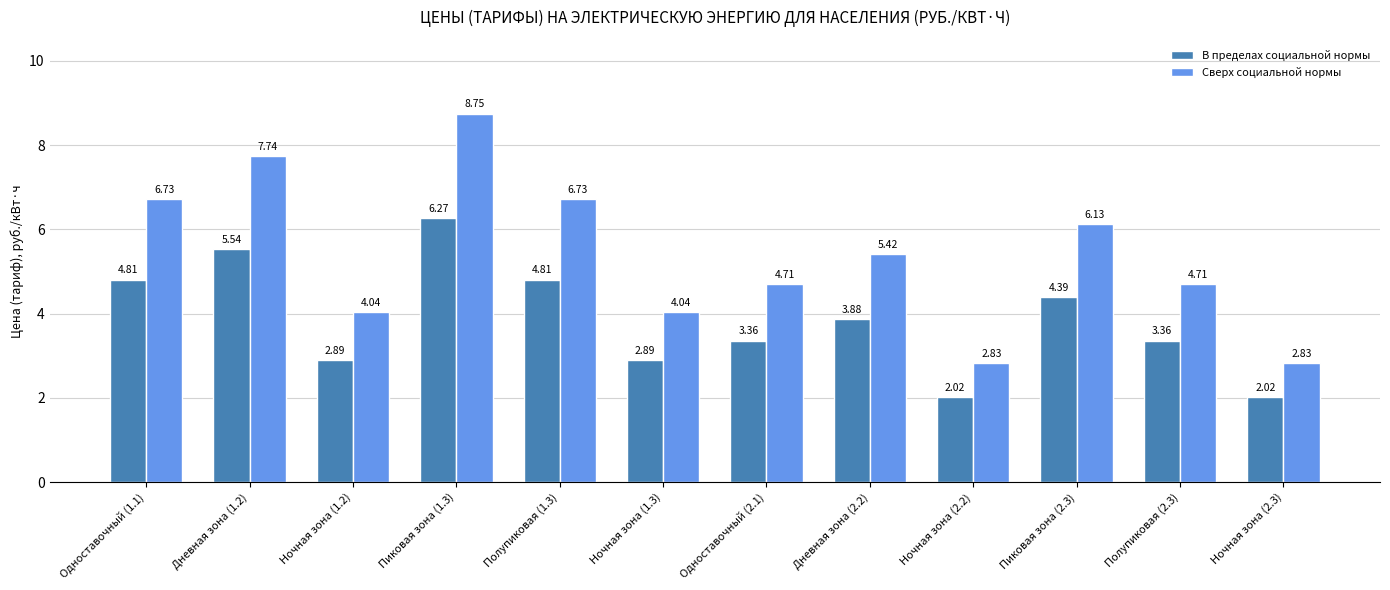

What is the sum of all Сверх социальной нормы values?

64.7